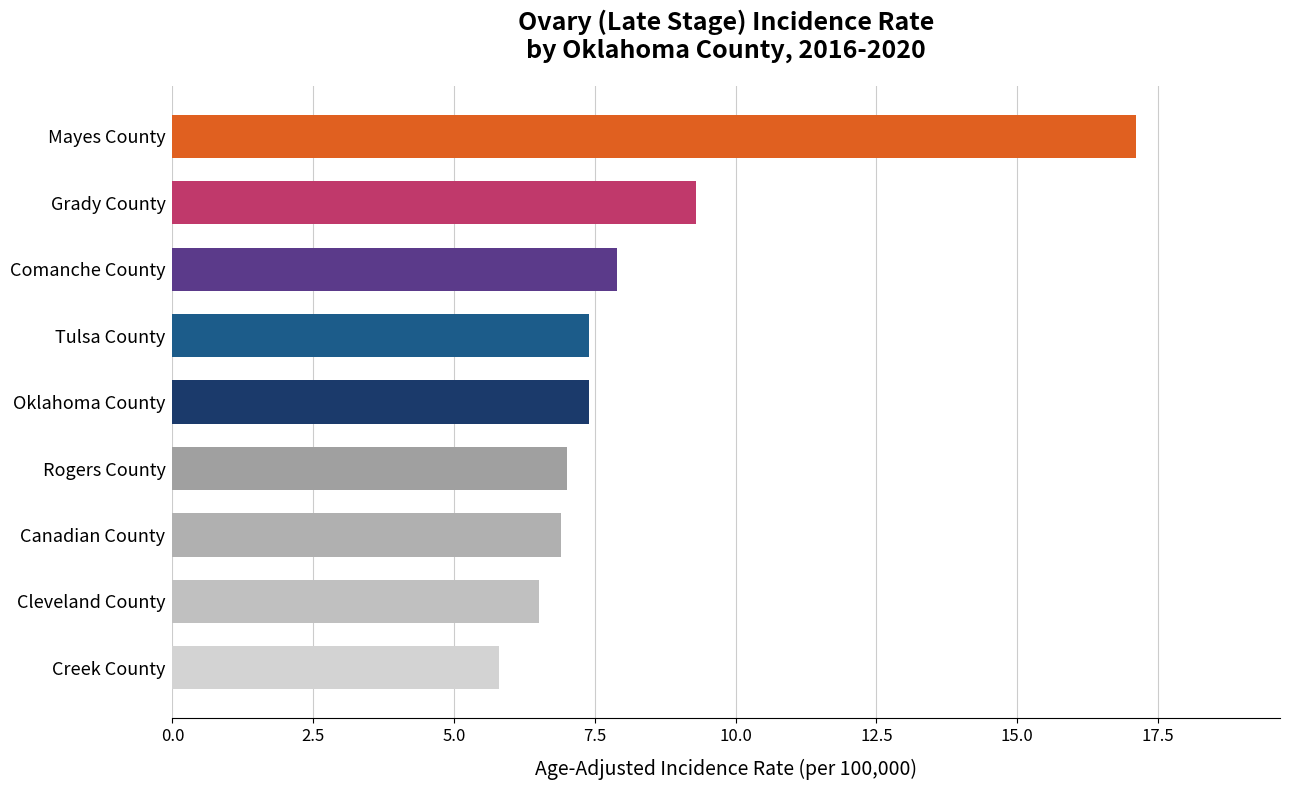

What is the average value?

8.4